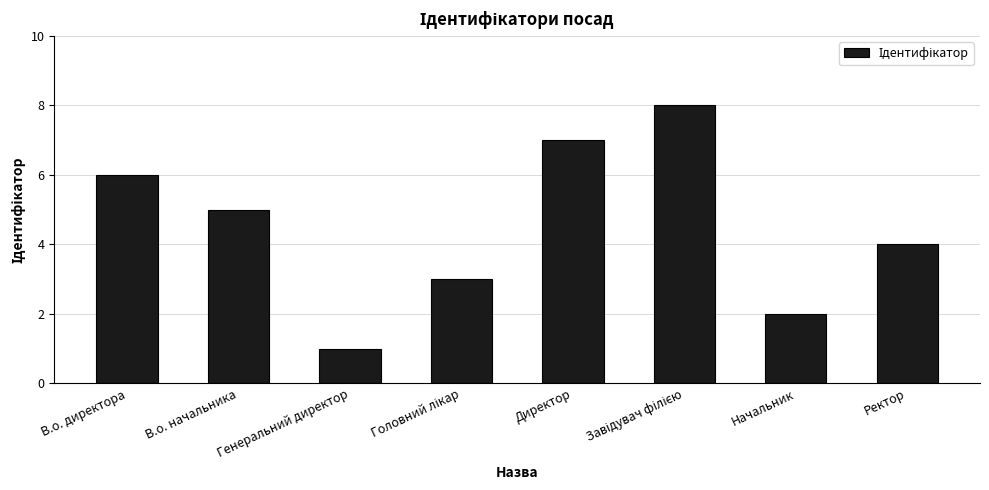

Reading left to right, list all the values displayed in this chart.

6	5	1	3	7	8	2	4